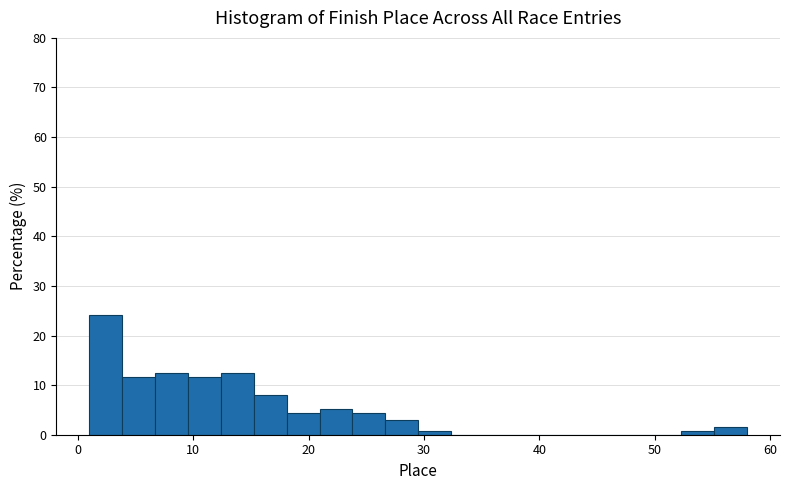

Around what value on the x-axis is the tallest bar? Give the approximate position of its centre, as read against the axis.

2